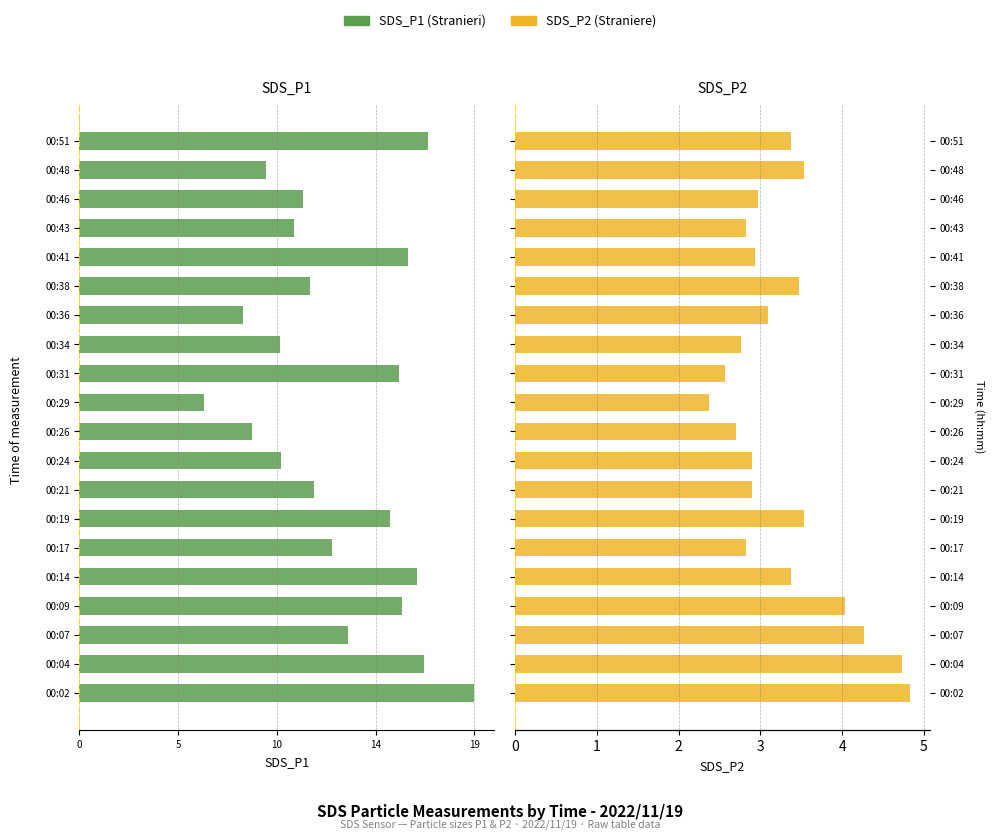

How many groups of bars are there?

20